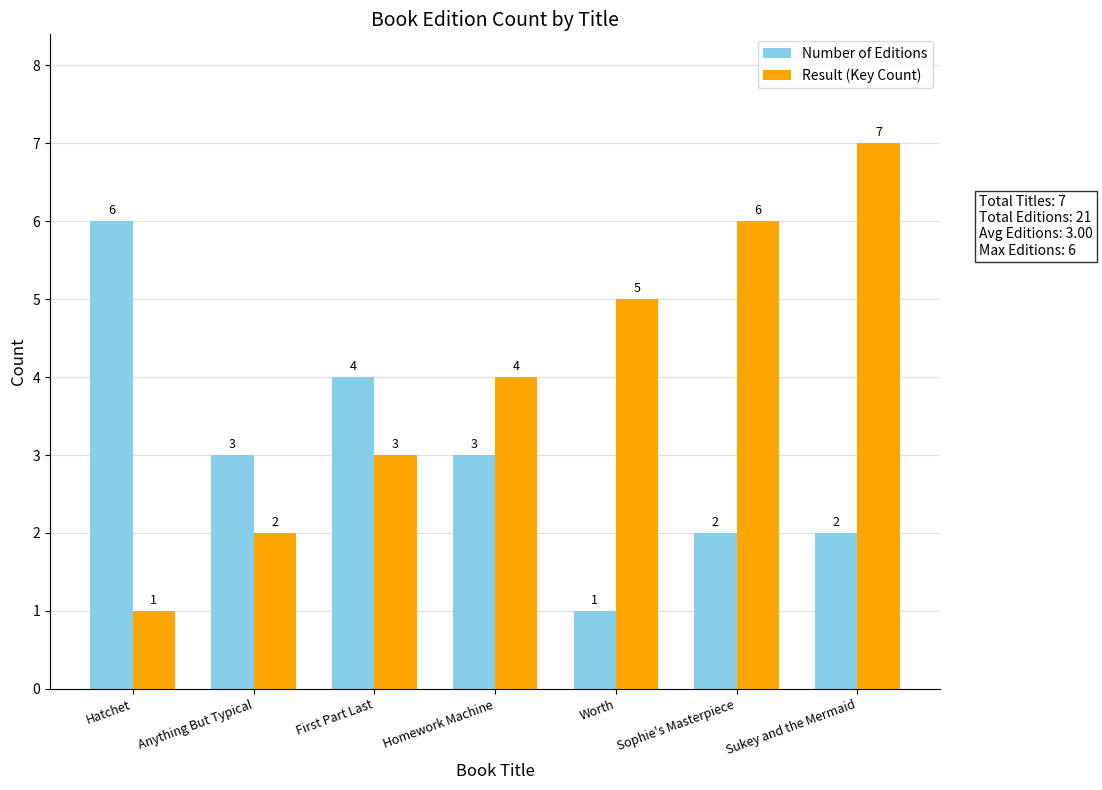

What is the greatest value displayed?

7